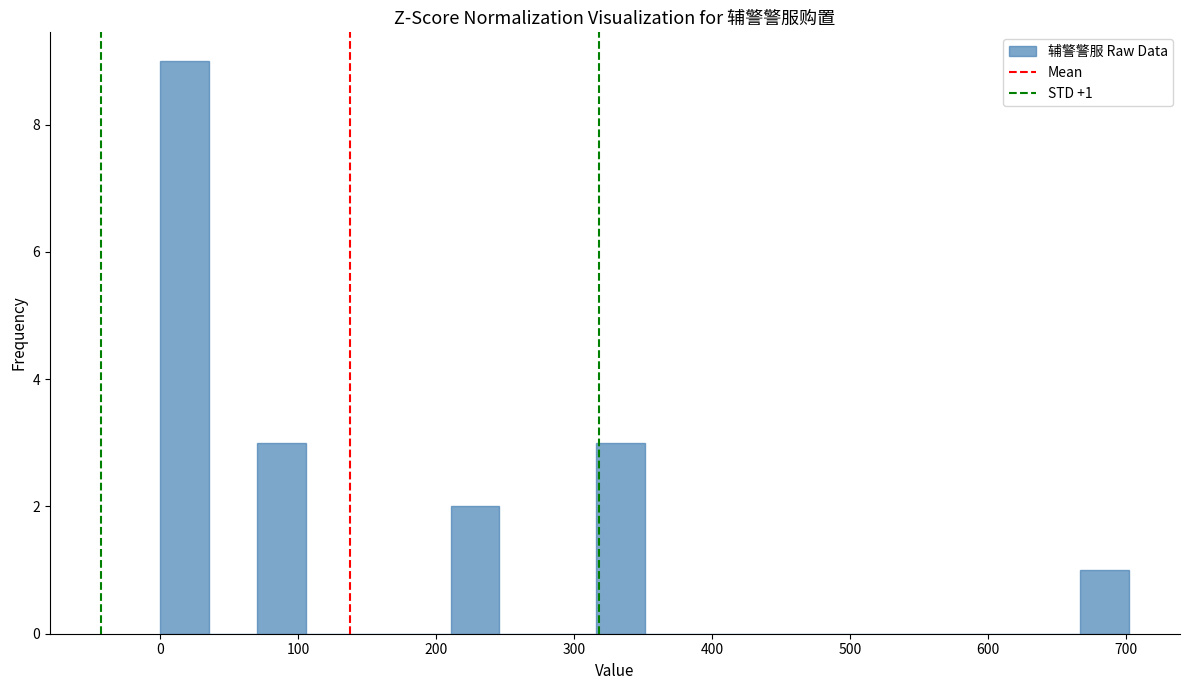

Around what value on the x-axis is the tallest bar? Give the approximate position of its centre, as read against the axis.

20